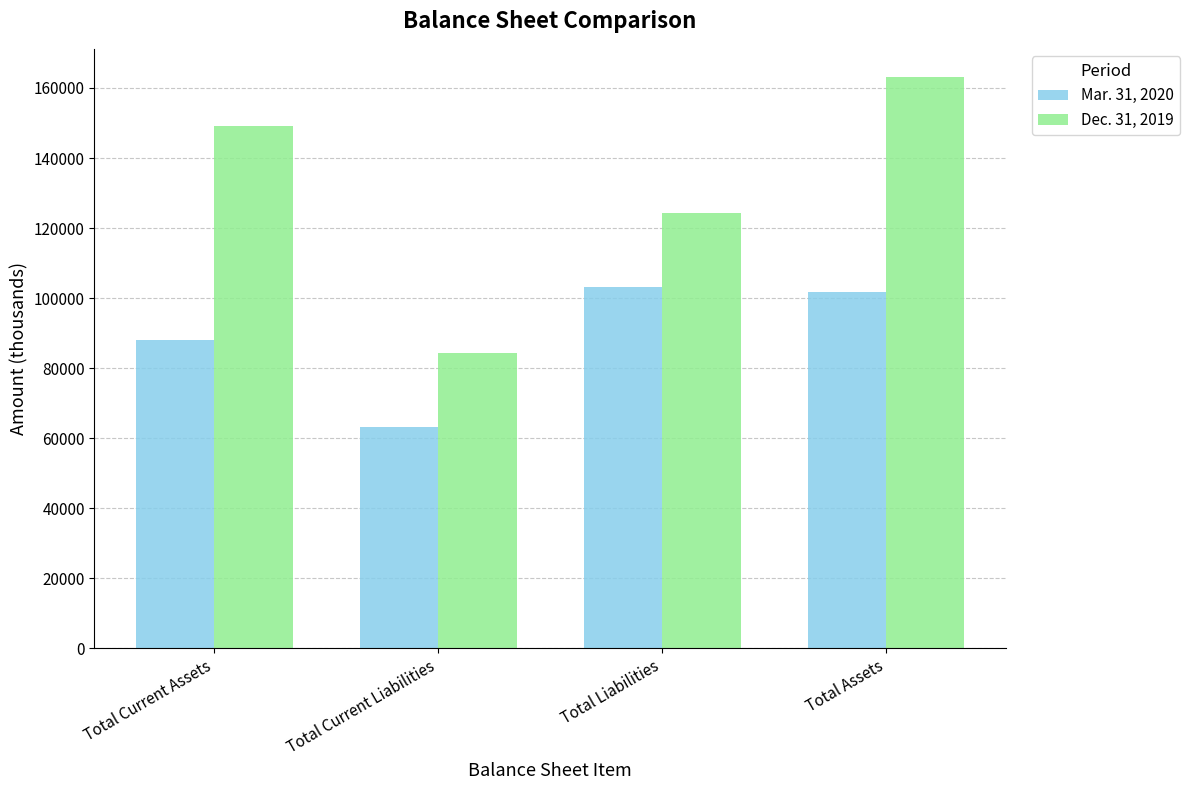

How many bars are there in total?

8